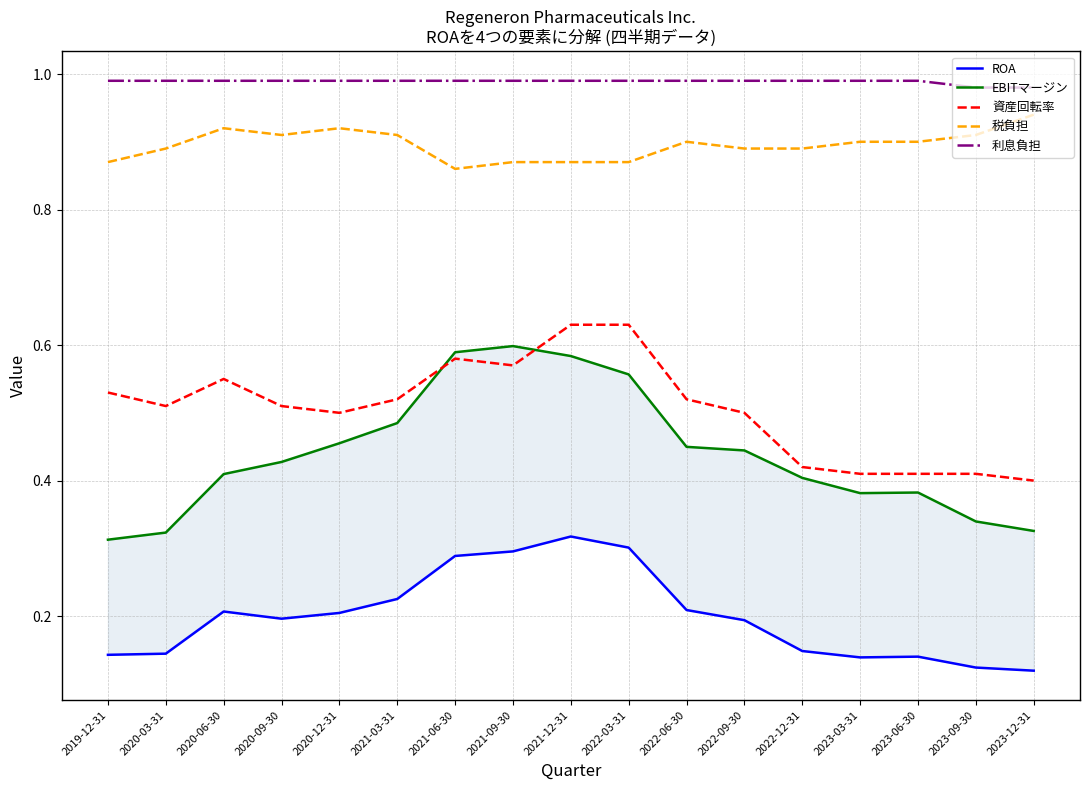

Which label corresponds to the largest value in the chart?

2019-12-31